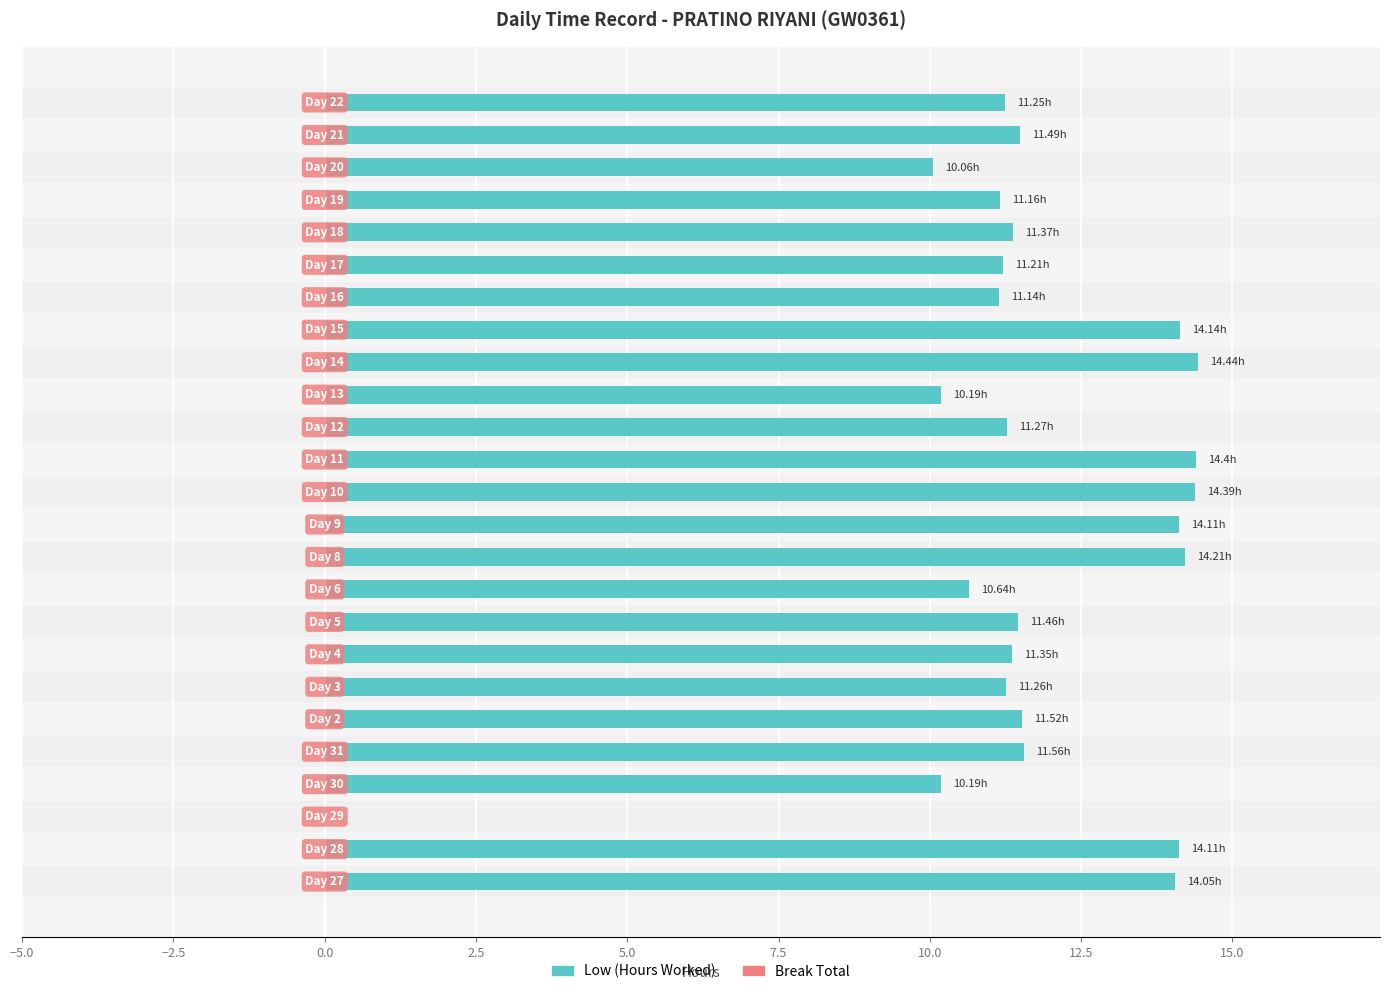

The value of Low (Hours Worked) at 15.0 is 2.9. True or false?

False